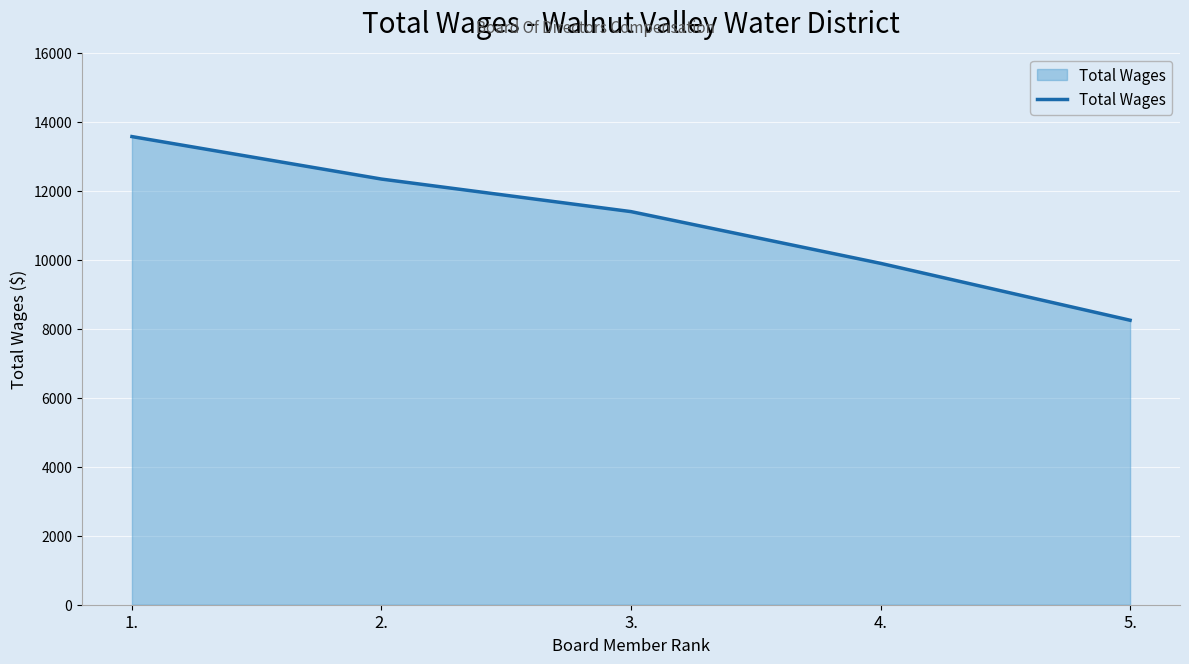

The chart shows a value of 8250 at 5.. True or false?

True